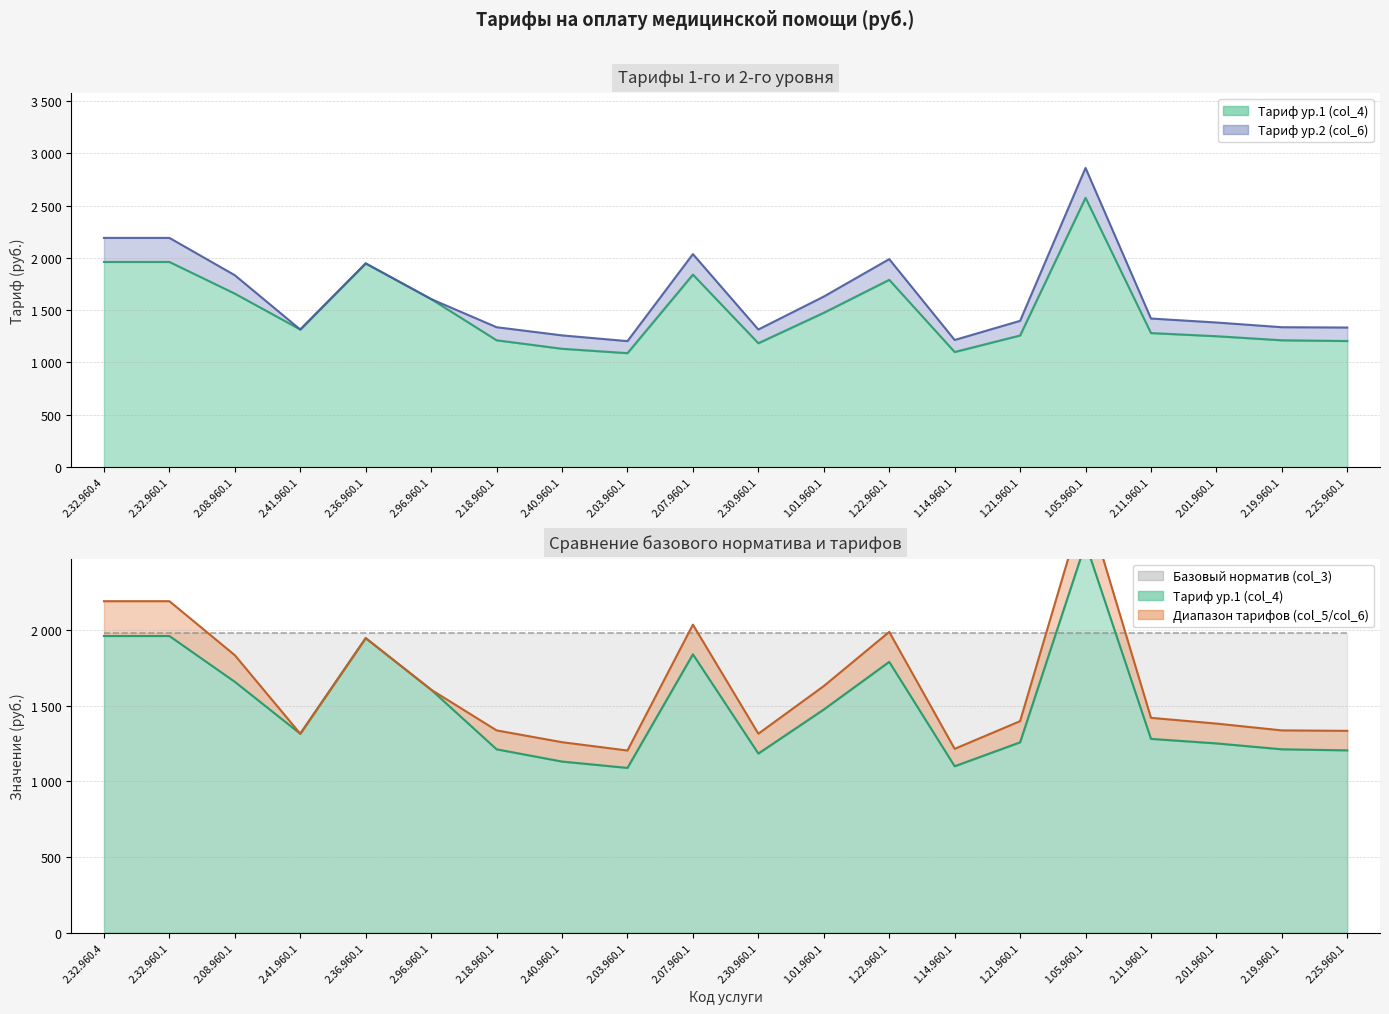

Does the chart display data point markers on the line(s)?

No